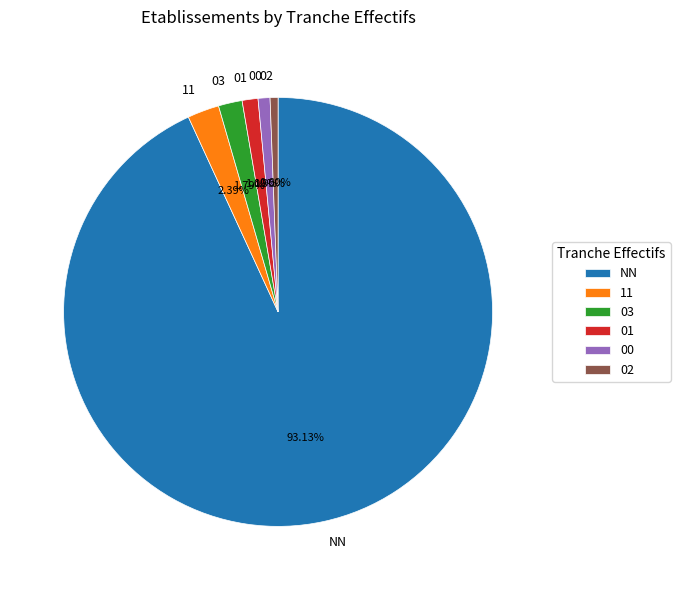

Between 01 and NN, which is larger?

NN